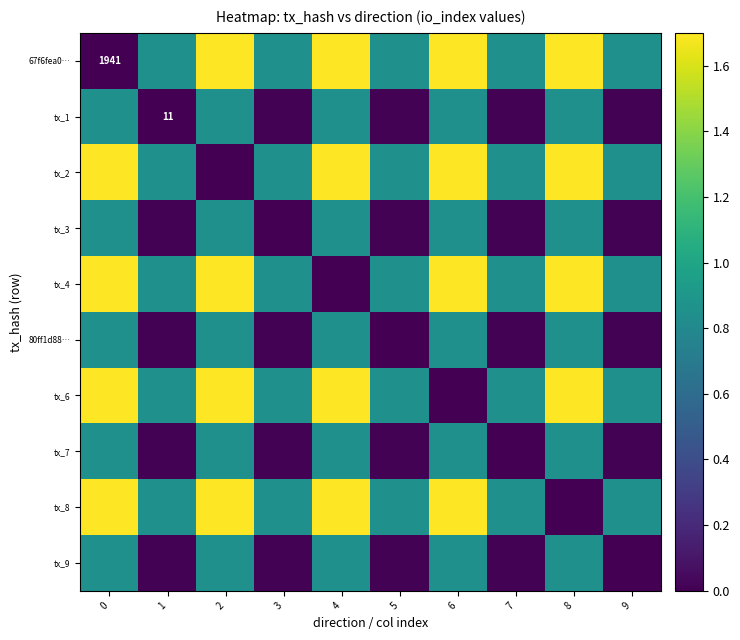

What is the greatest value displayed?

1.7